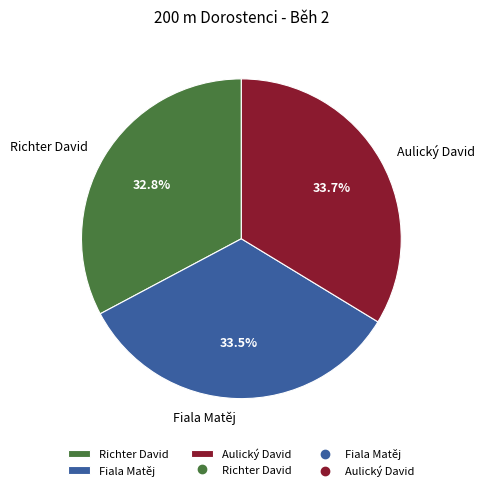

Is there any slice that represents more than half of the pie?

No